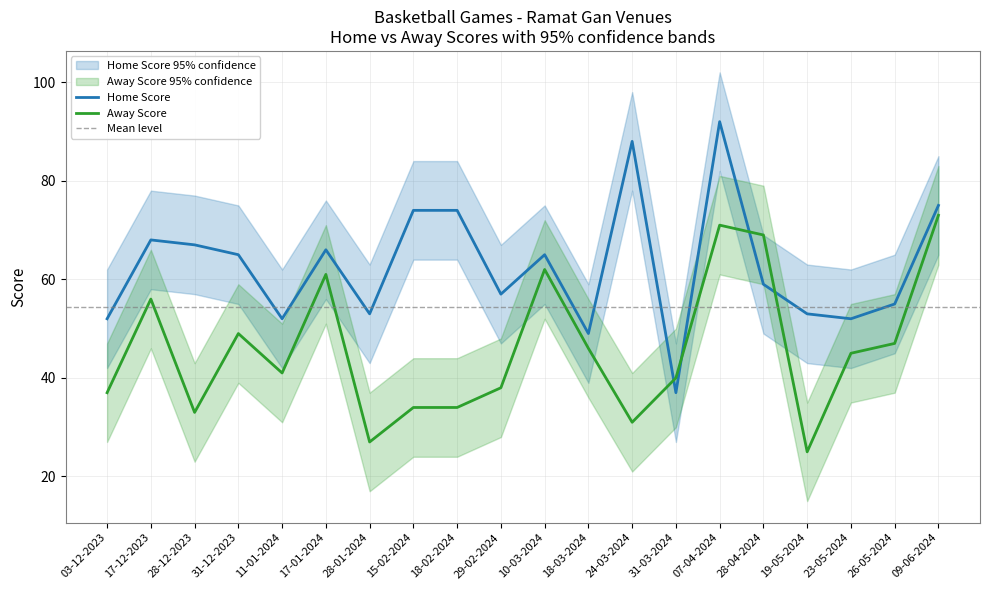

Where does the Away Score series first go above 45?

17-12-2023